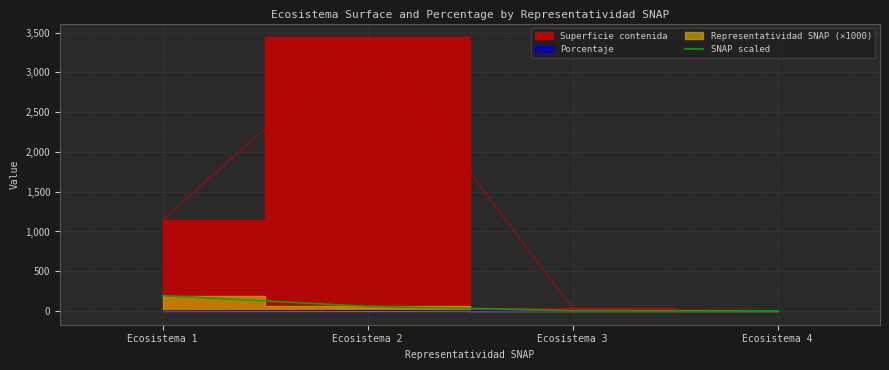

Is it true that the value at Ecosistema 4 is 2?

False